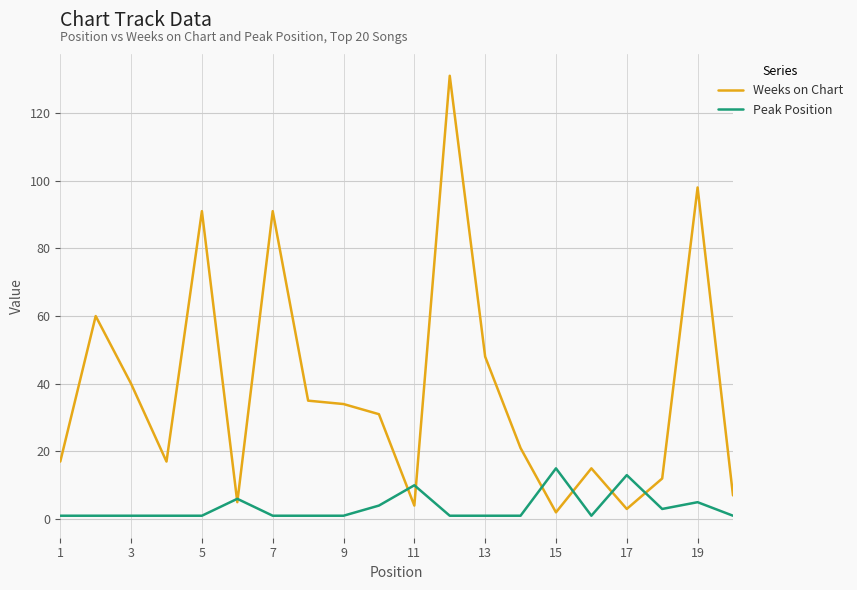

Which series has the widest spread of values?

Weeks on Chart